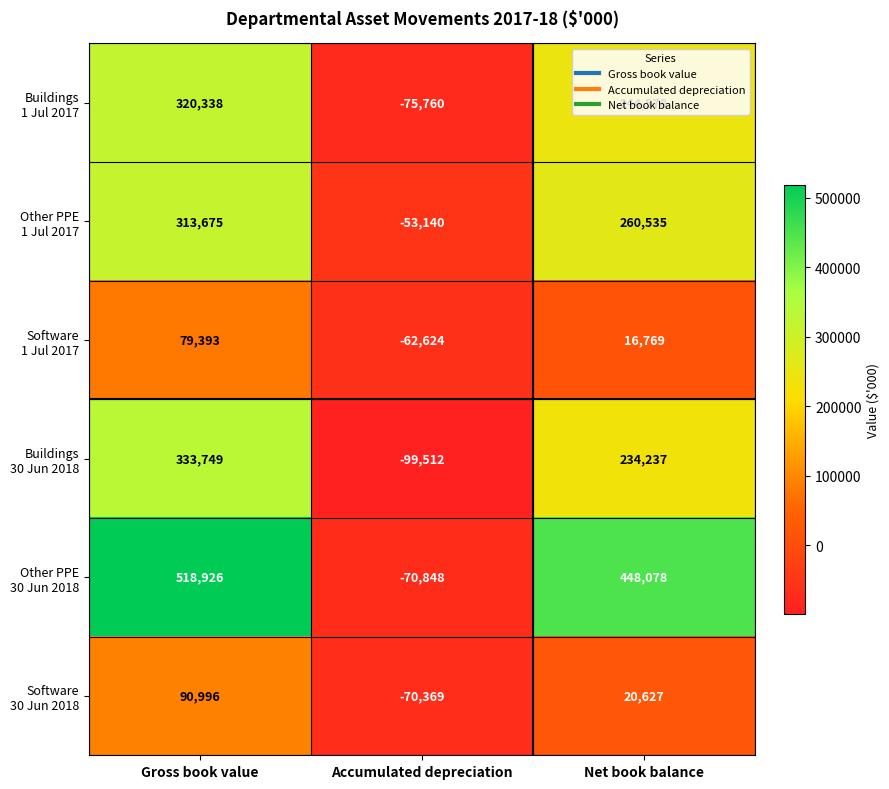

Which label corresponds to the largest value in the chart?

Gross book value